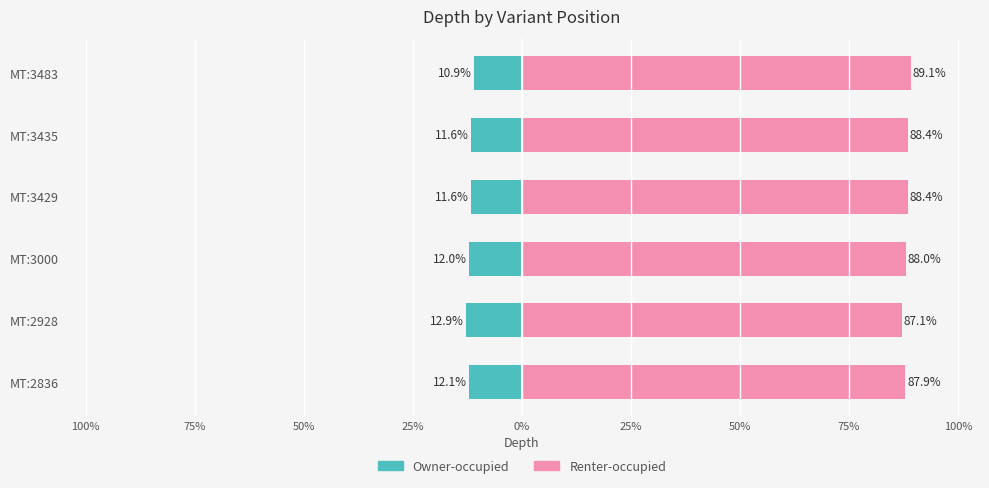

Reading left to right, what are all the values shown in this chart?

Owner-occupied: -12.1	-12.9	-12.0	-11.6	-11.6	-10.9
Renter-occupied: 87.9	87.1	88.0	88.4	88.4	89.1